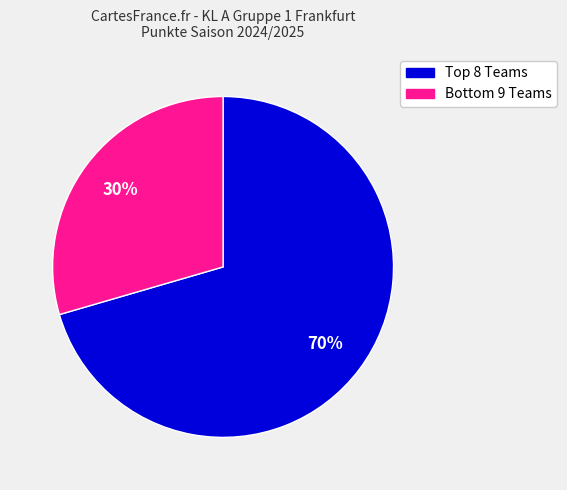

To the nearest percent, what is the average slice percentage?

50%